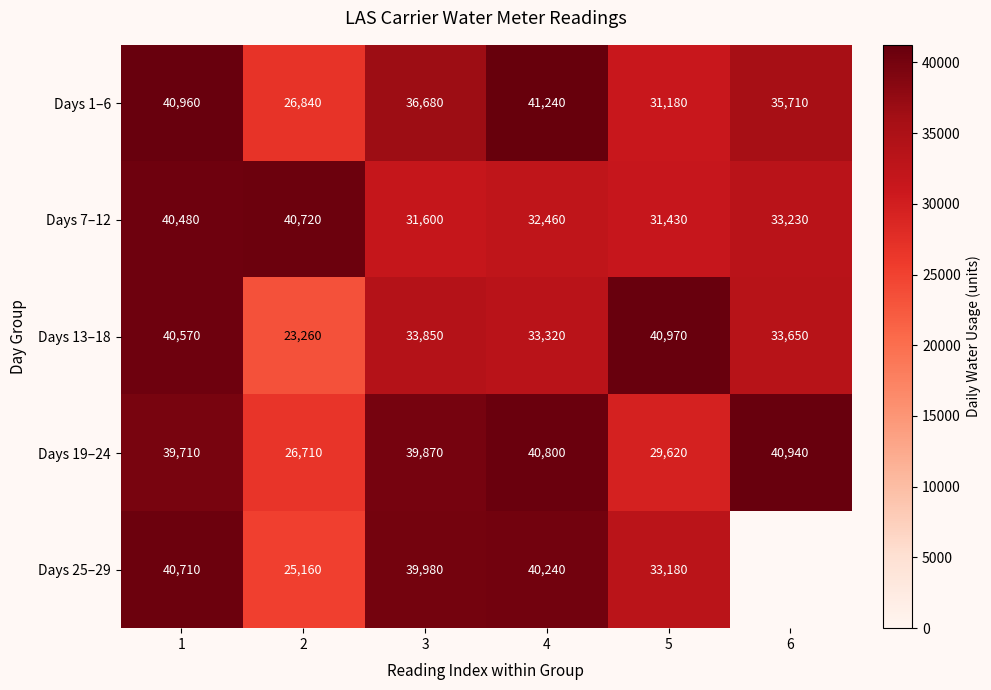

At which category is the sum across all series the highest?

1